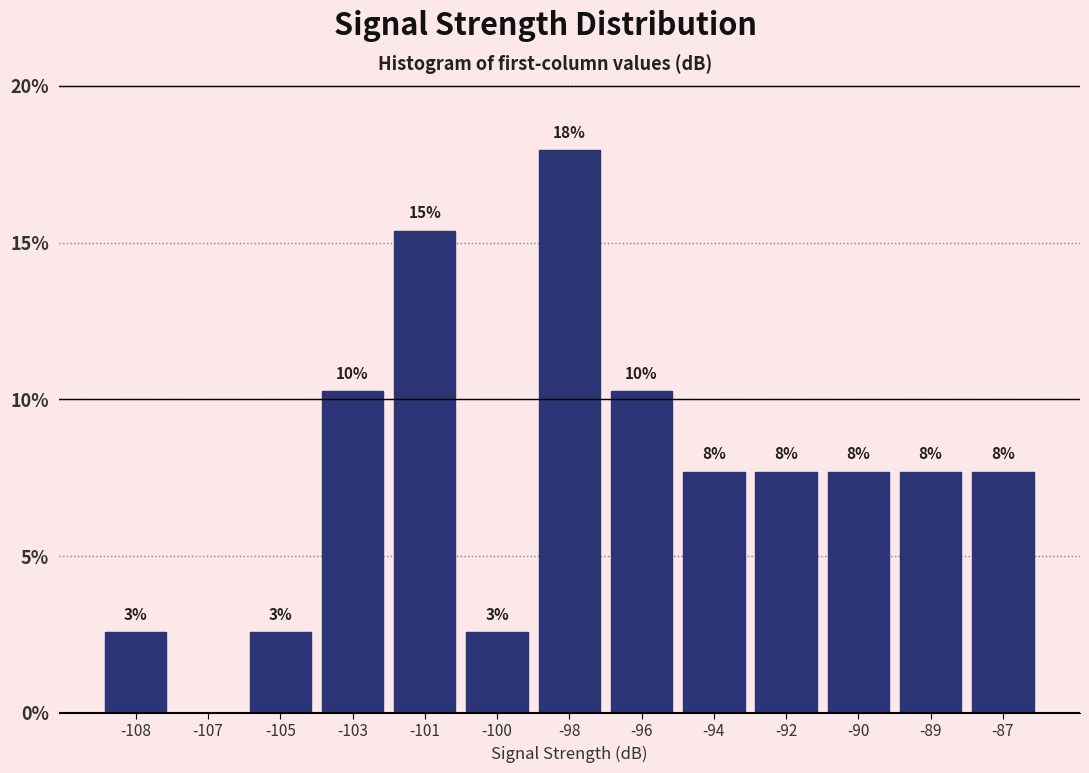

Are the bars horizontal?

No